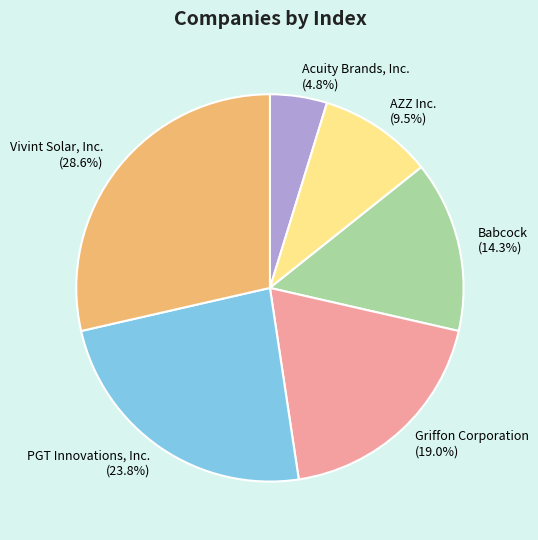

To the nearest percent, what is the difference between the largest and smallest slice percentages?

24%